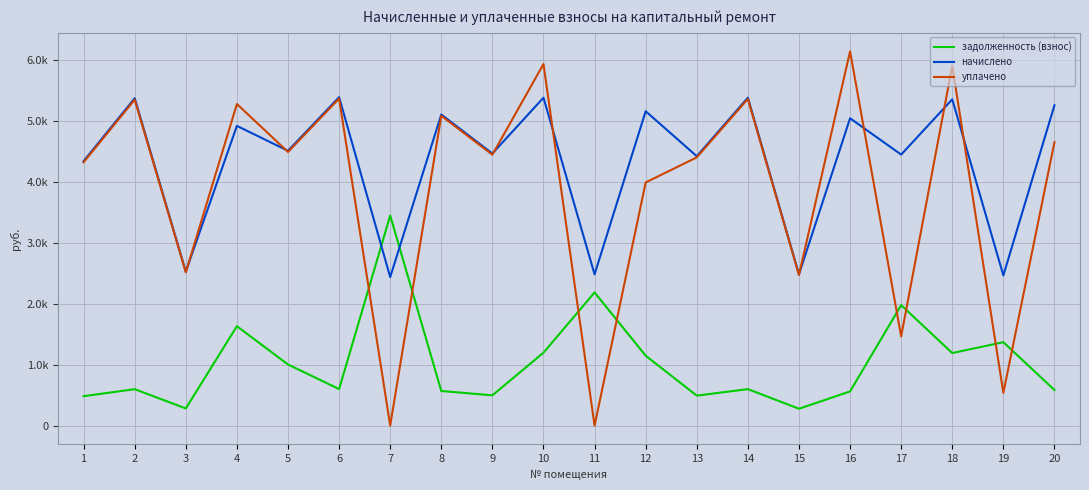

What is the approximate value of задолженность (взнос) at 4?

1629.0